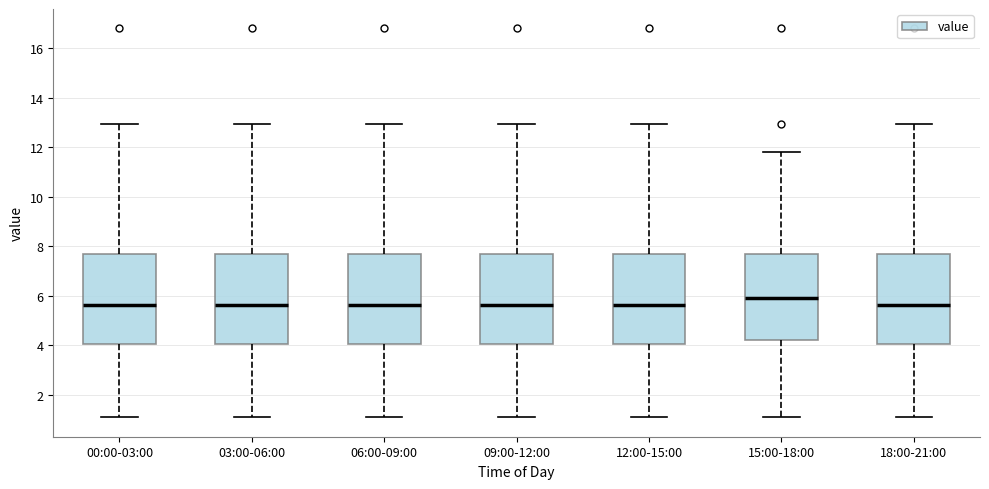

Reading left to right, read every box against the y-axis: the position of its median line, the range the box covers, and the ends of its whiskers. The values are not printed on the chart, so give them approximately, as read against the axis.

00:00-03:00: median 5.6, box 4.0 to 7.6, whiskers 1.2 to 13.0
03:00-06:00: median 5.6, box 4.0 to 7.6, whiskers 1.2 to 13.0
06:00-09:00: median 5.6, box 4.0 to 7.6, whiskers 1.2 to 13.0
09:00-12:00: median 5.6, box 4.0 to 7.6, whiskers 1.2 to 13.0
12:00-15:00: median 5.6, box 4.0 to 7.6, whiskers 1.2 to 13.0
15:00-18:00: median 6.0, box 4.2 to 7.6, whiskers 1.2 to 11.8
18:00-21:00: median 5.6, box 4.0 to 7.6, whiskers 1.2 to 13.0